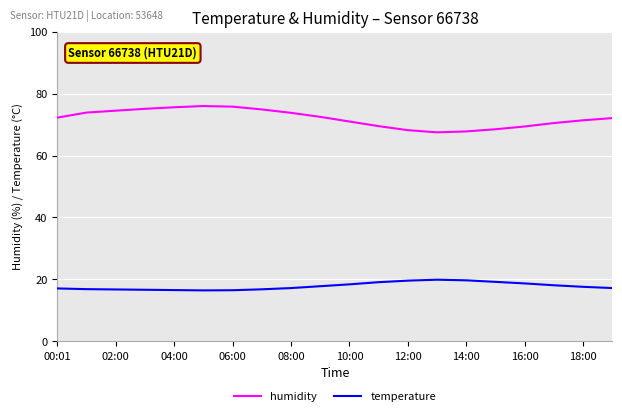

List the series in order of their overall mean, lowest first.

temperature, humidity